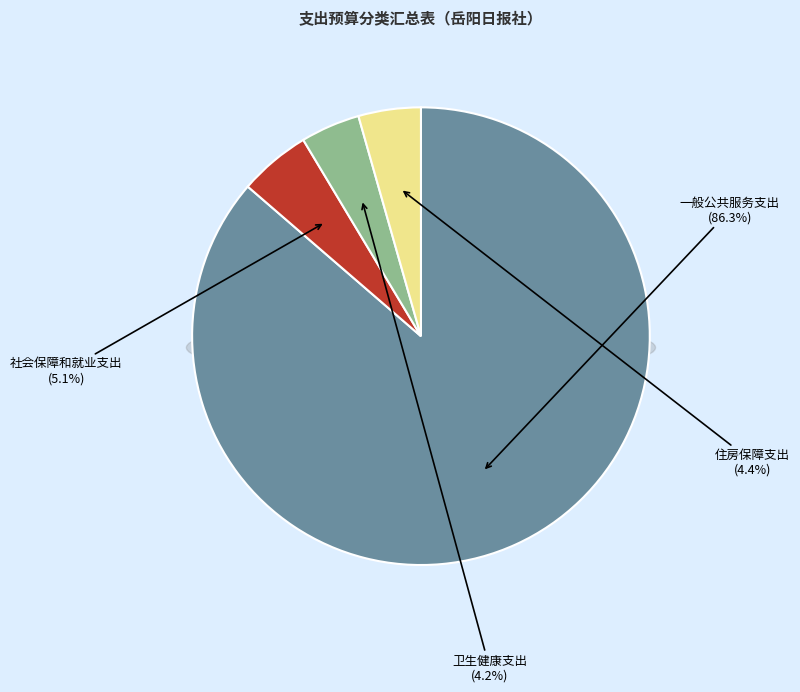

Rank the categories by value from lowest to highest.

卫生健康支出, 住房保障支出, 社会保障和就业支出, 一般公共服务支出